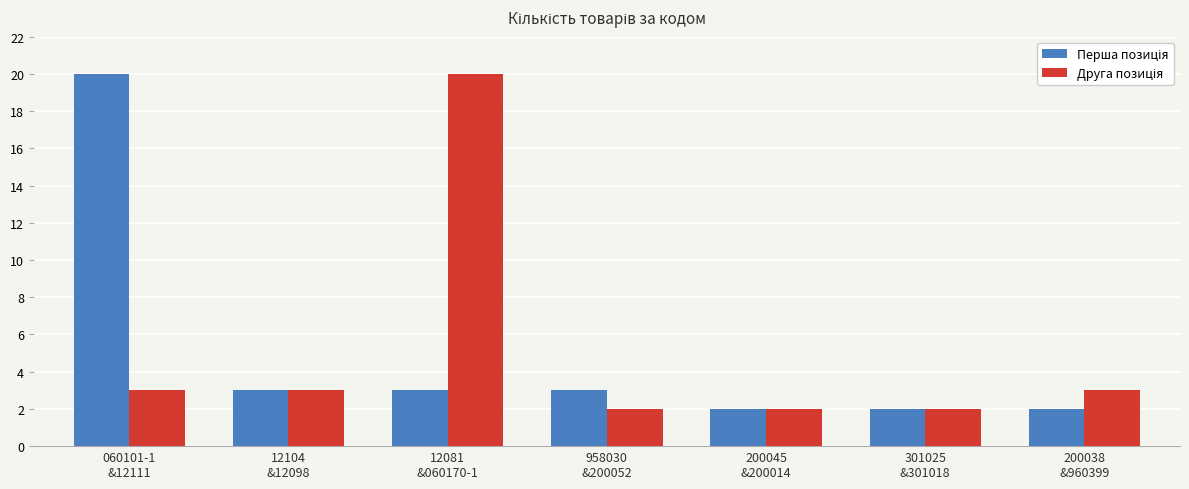

What is the maximum value shown in the chart?

20